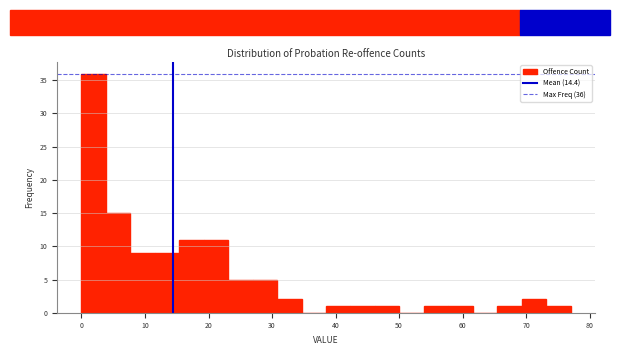

Read against the x-axis, roughly where is the centre of the tallest bar?

2